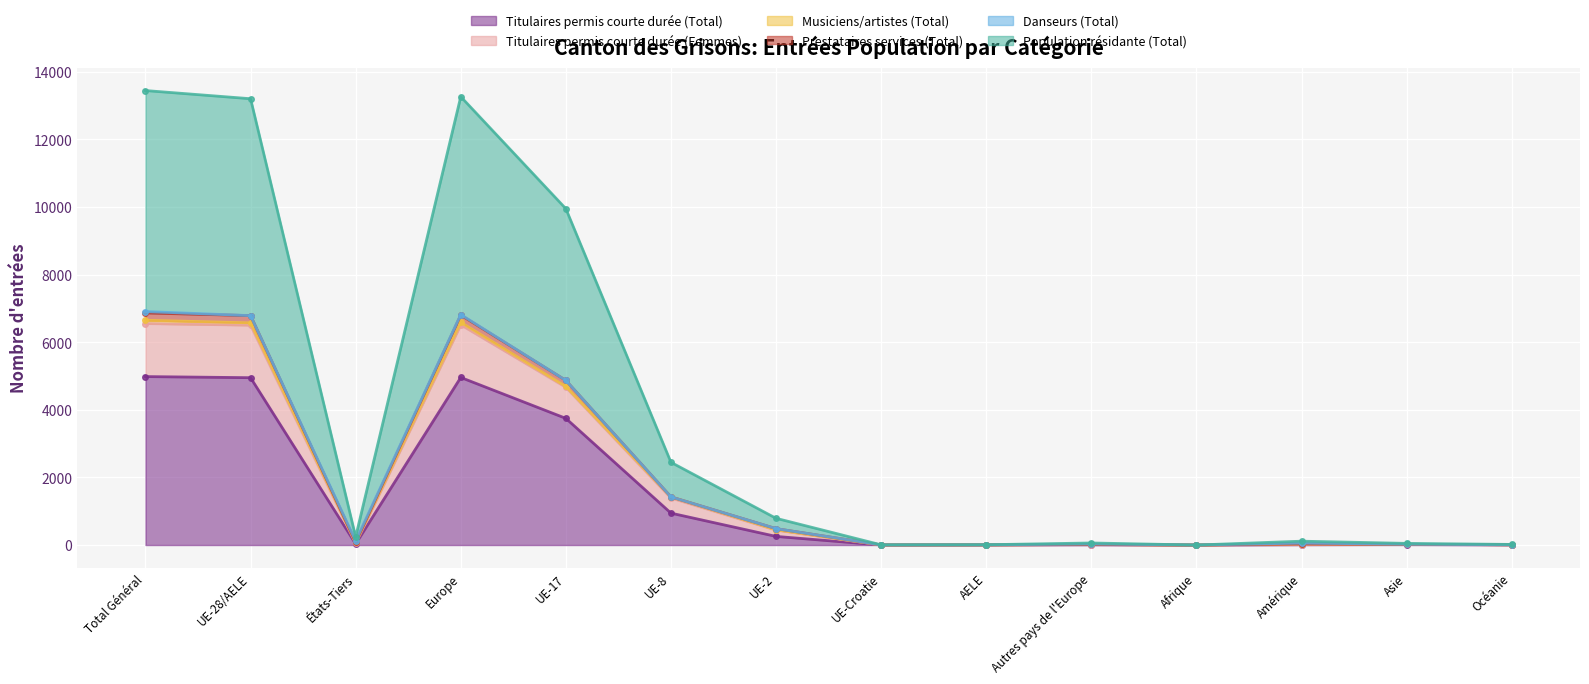

List the labels in order of Titulaires permis courte durée (Total) value, largest first.

Total Général, Europe, UE-28/AELE, UE-17, UE-8, UE-2, États-Tiers, Asie, Amérique, Autres pays de l'Europe, AELE, Océanie, UE-Croatie, Afrique